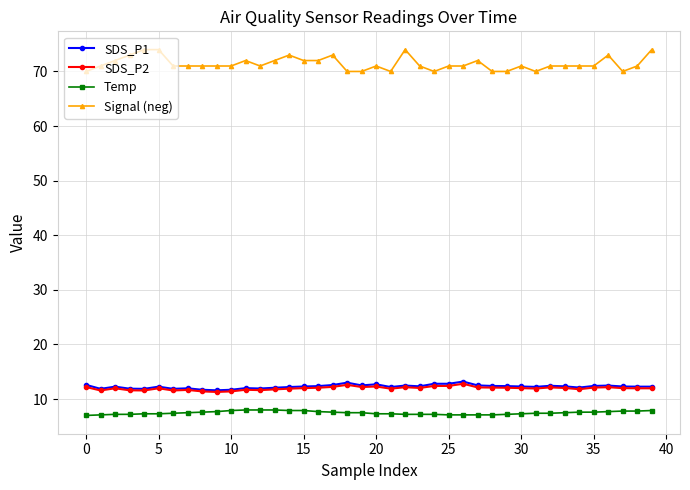

Which series has the widest spread of values?

Signal (neg)